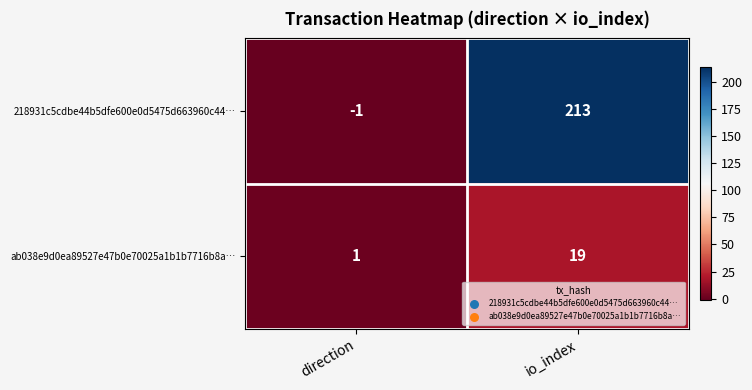

Reading left to right, extract all data points from this chart.

218931c5cdbe44b5dfe600e0d5475d663960c44…: -1	213
ab038e9d0ea89527e47b0e70025a1b1b7716b8a…: 1	19